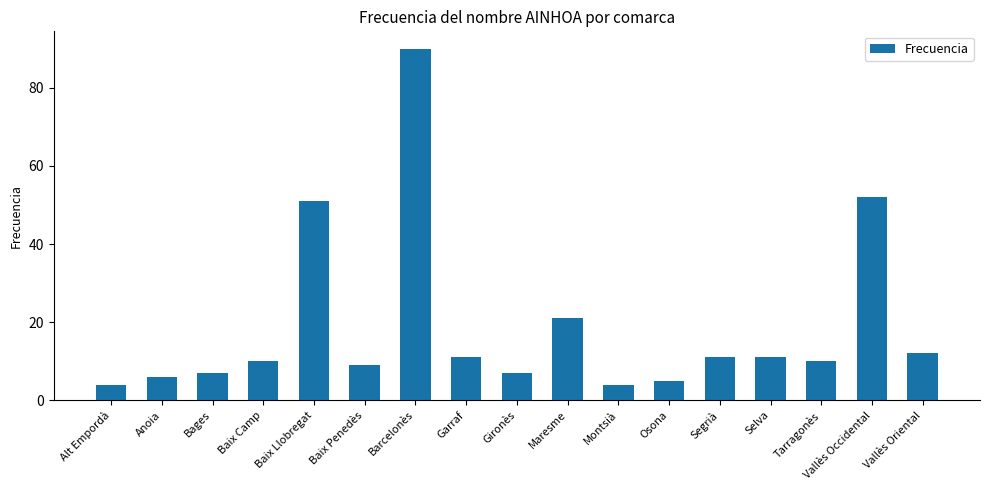

The value at Garraf is 11. True or false?

True